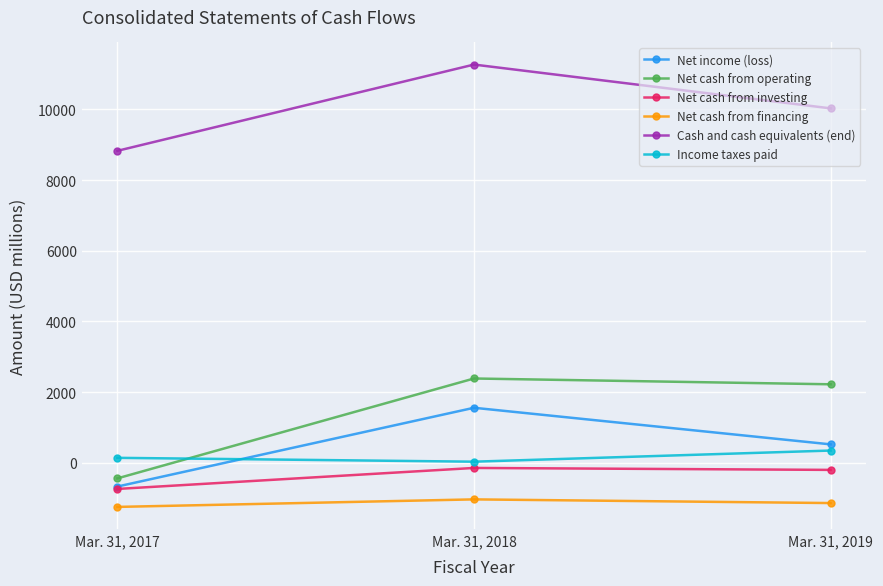

What is the minimum value shown in the chart?

-1244